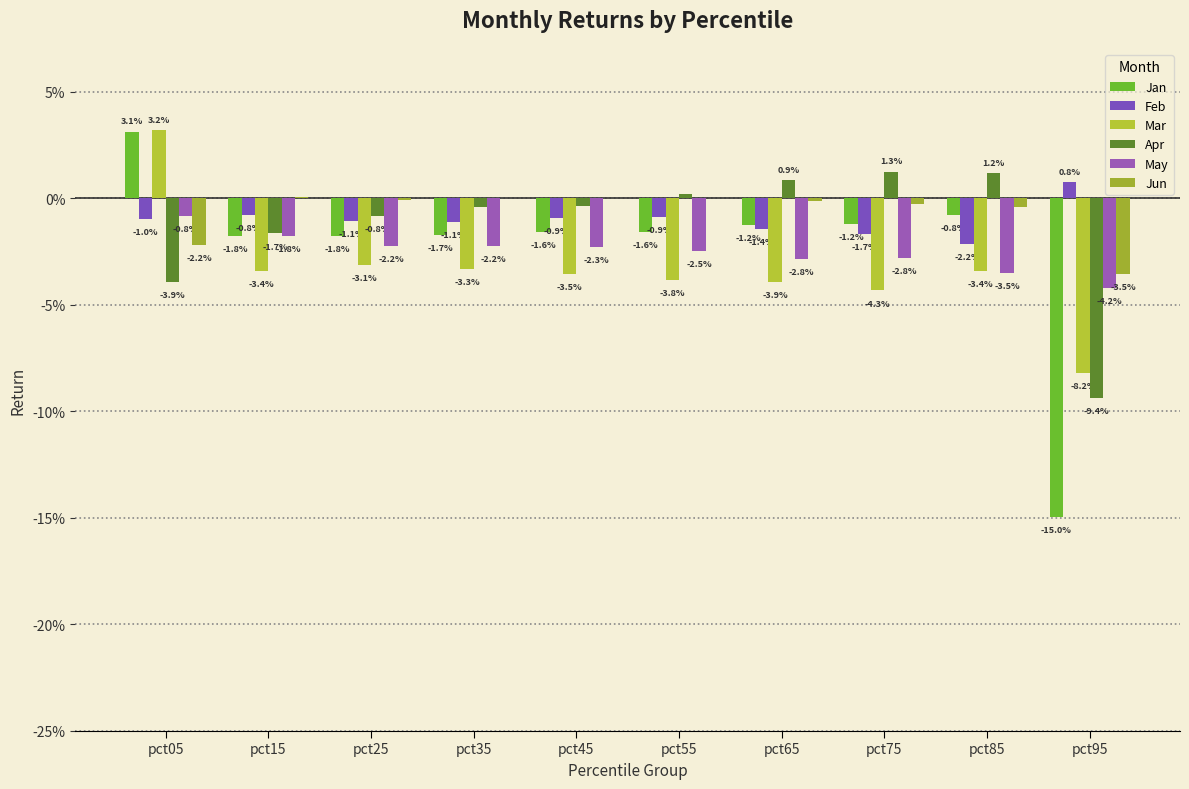

What are all the series names shown in the legend?

Jan, Feb, Mar, Apr, May, Jun